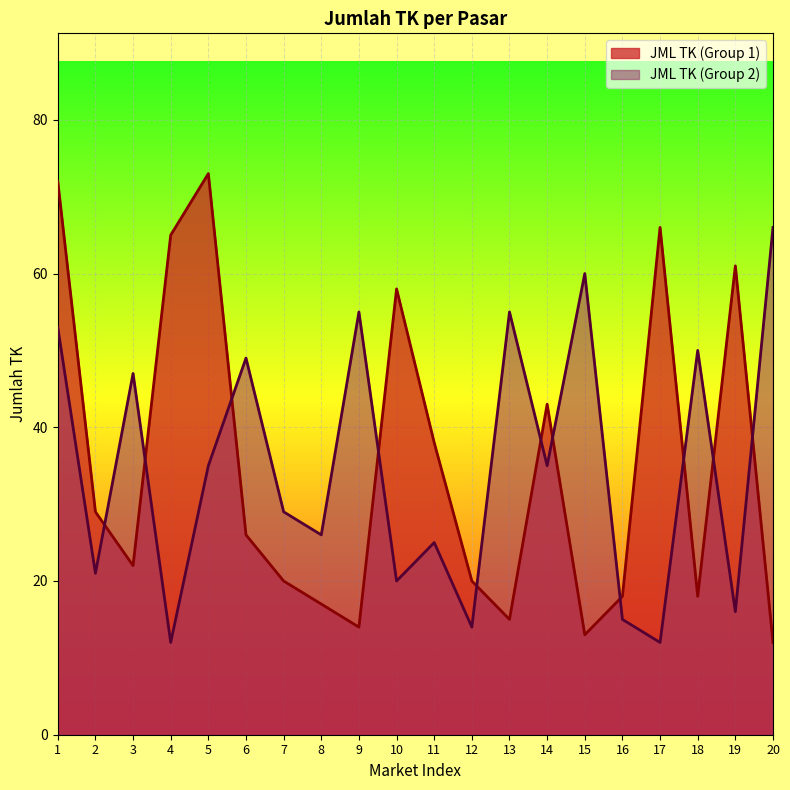

True or false: JML TK (Group 2) has more than 1 points higher than both neighbors.

True